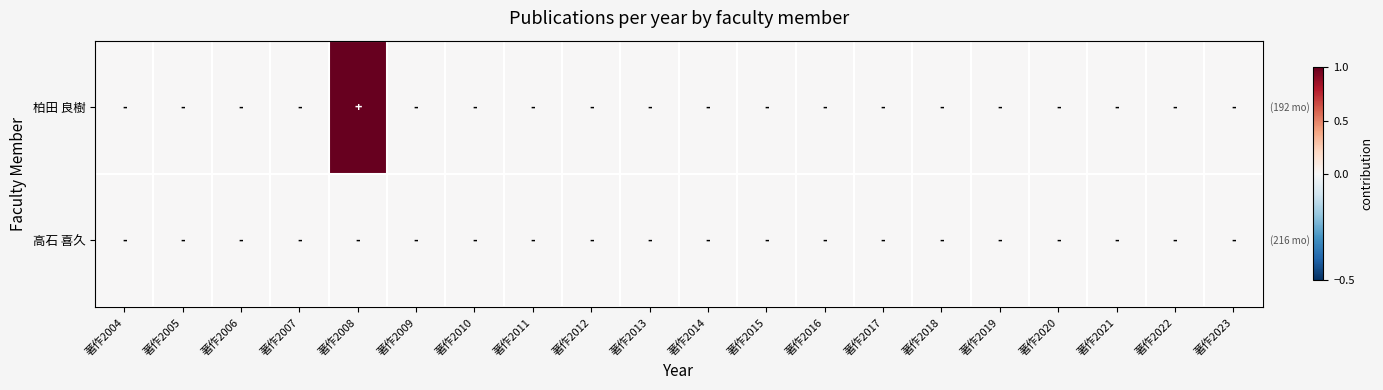

List the series in order of their peak value, highest first.

柏田 良樹, 高石 喜久